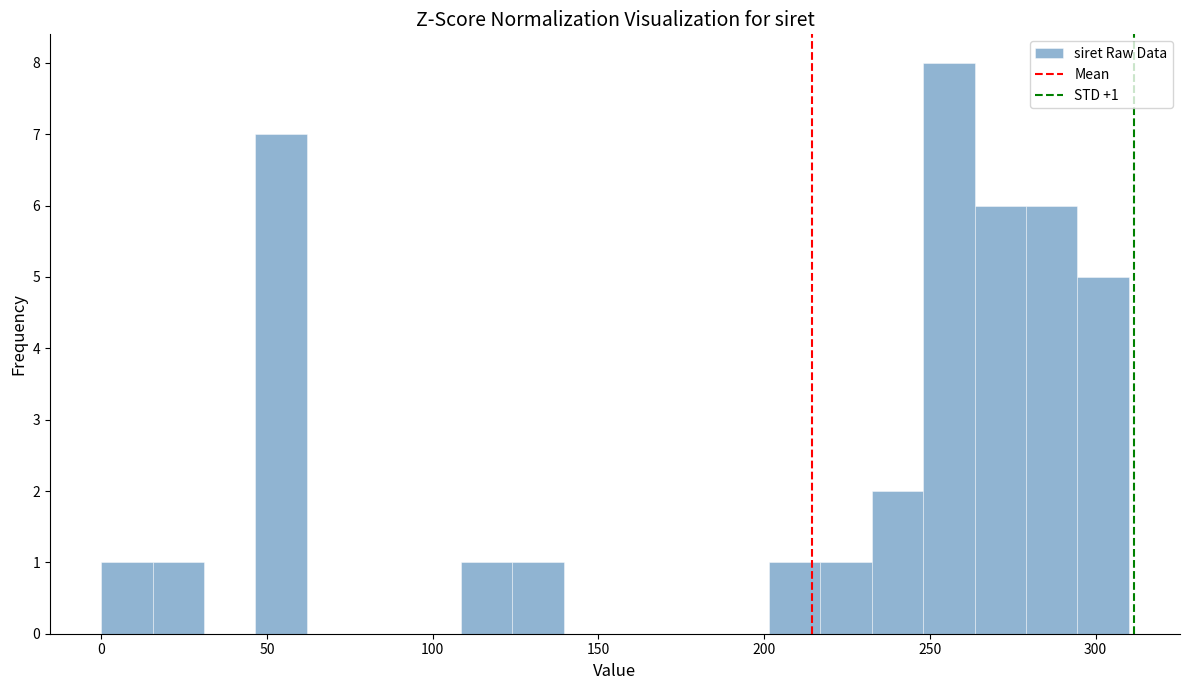

Read against the x-axis, roughly where is the centre of the tallest bar?

255